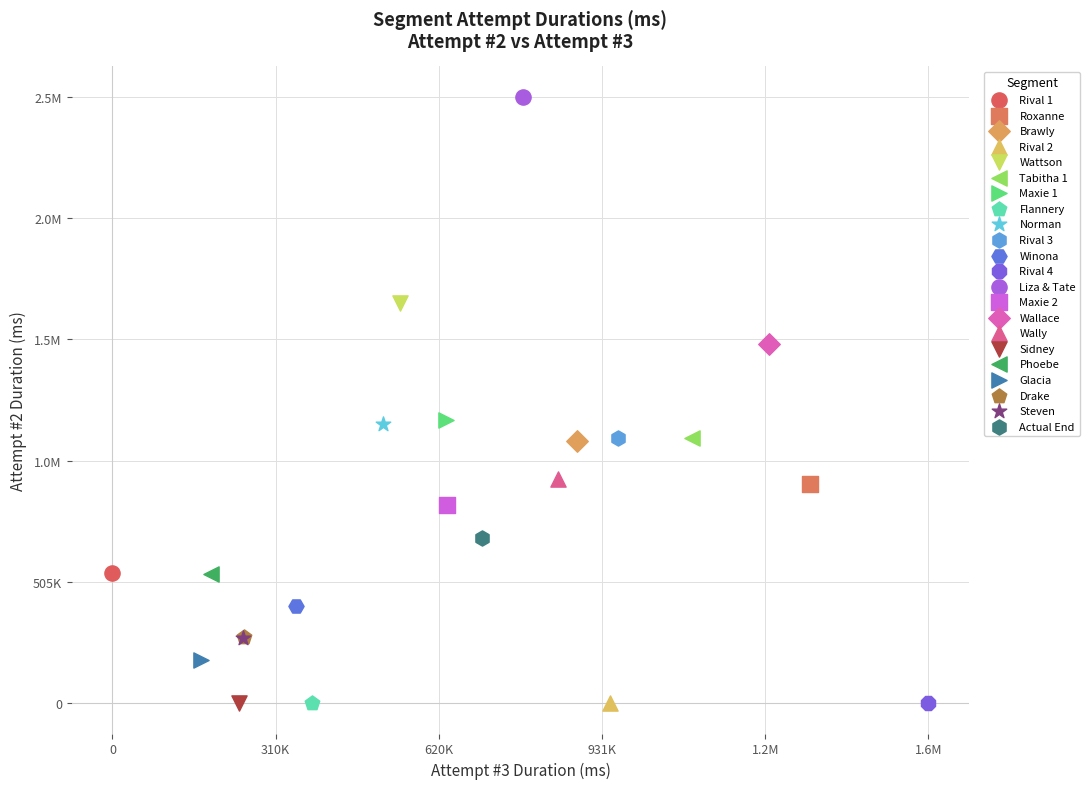

What are all the series names shown in the legend?

Rival 1, Roxanne, Brawly, Rival 2, Wattson, Tabitha 1, Maxie 1, Flannery, Norman, Rival 3, Winona, Rival 4, Liza & Tate, Maxie 2, Wallace, Wally, Sidney, Phoebe, Glacia, Drake, Steven, Actual End